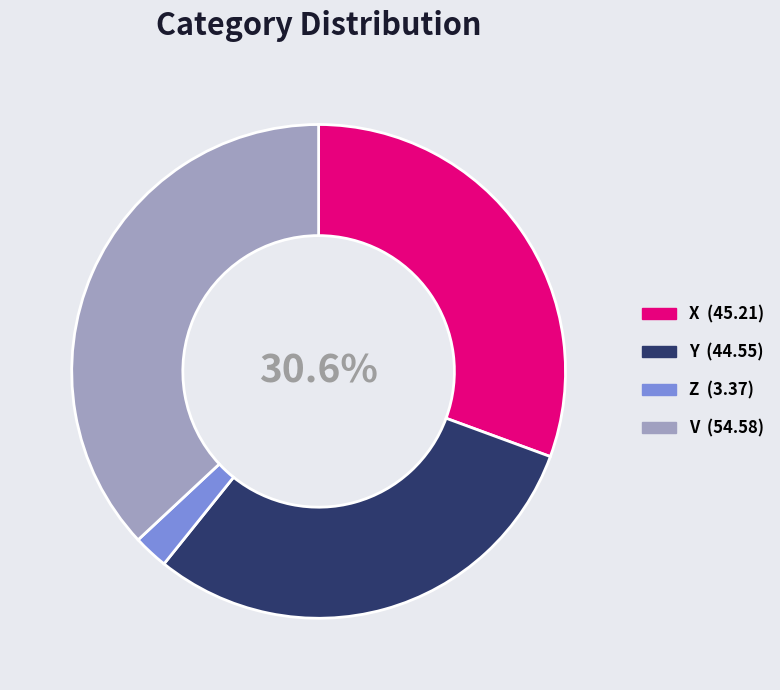

Approximately how many times larger is the value at V compared to X?

1.2